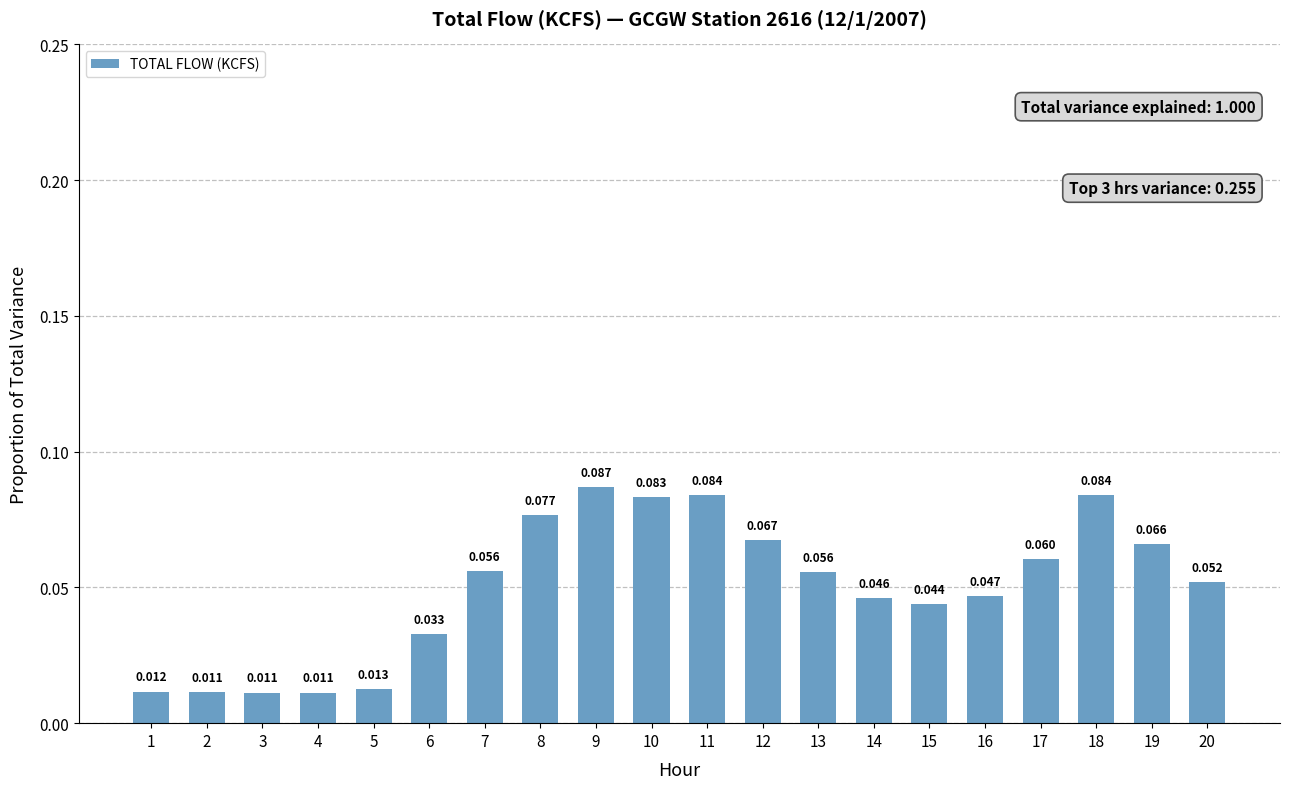

At which category does the chart reach its minimum across all series?

3